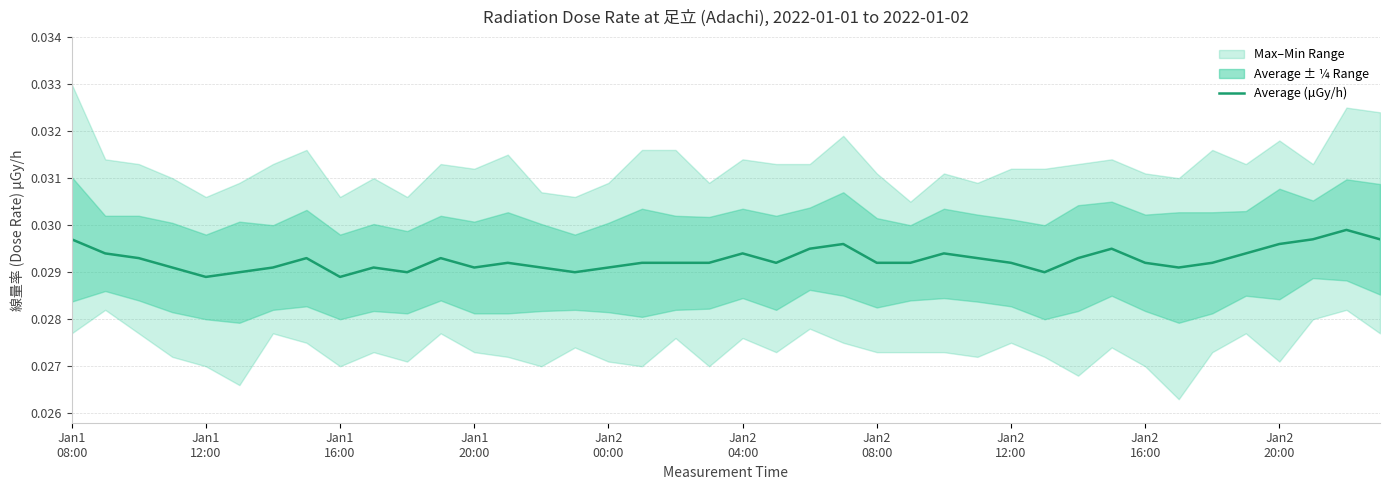

True or false: the data has more than 2 interior local peaks.

True